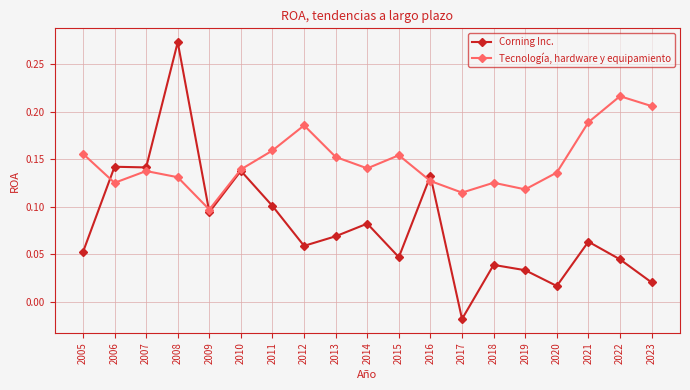

True or false: Corning Inc. has more than 1 interior local peaks.

True